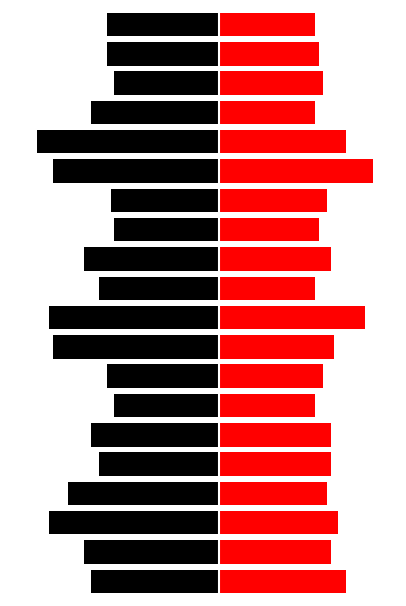

What is the sum of all PMS_P1 values?

-229.0